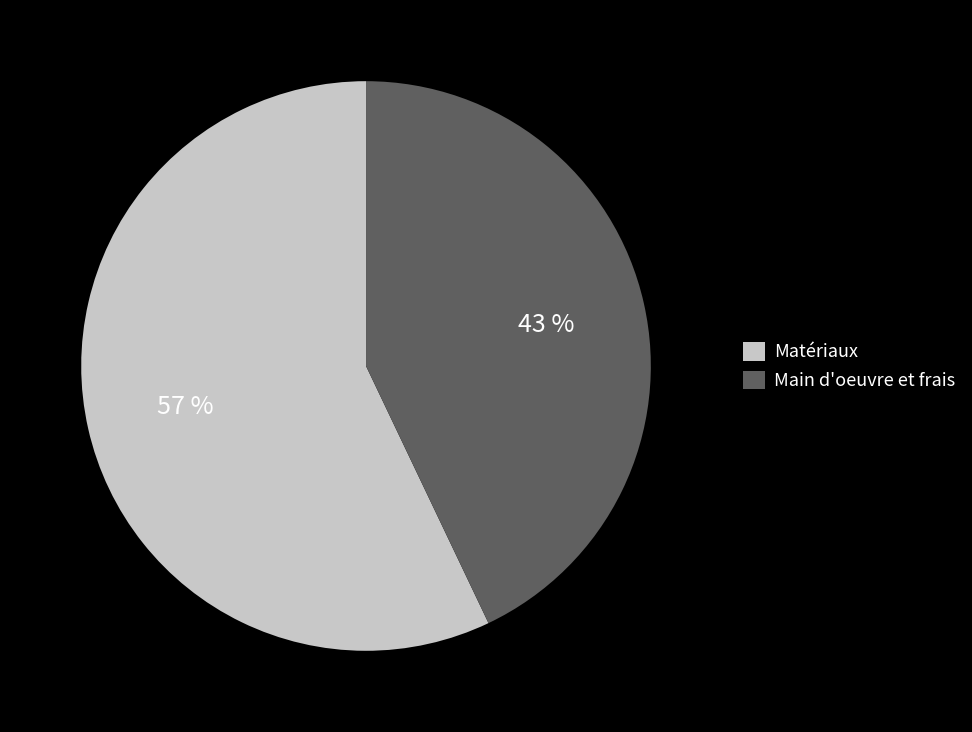

Which slice is the smallest?

Main d'oeuvre et frais